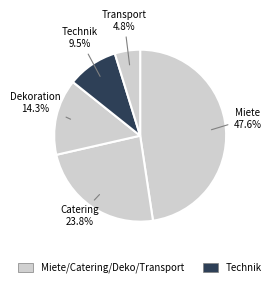

Rank the categories by value from lowest to highest.

Transport, Technik, Dekoration, Catering, Miete